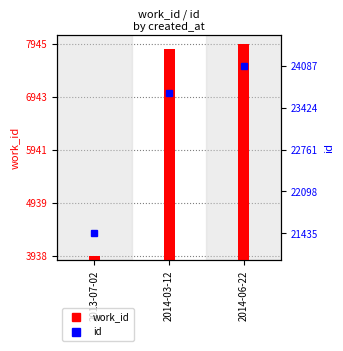

How many data points in work_id are less than 7842?

1